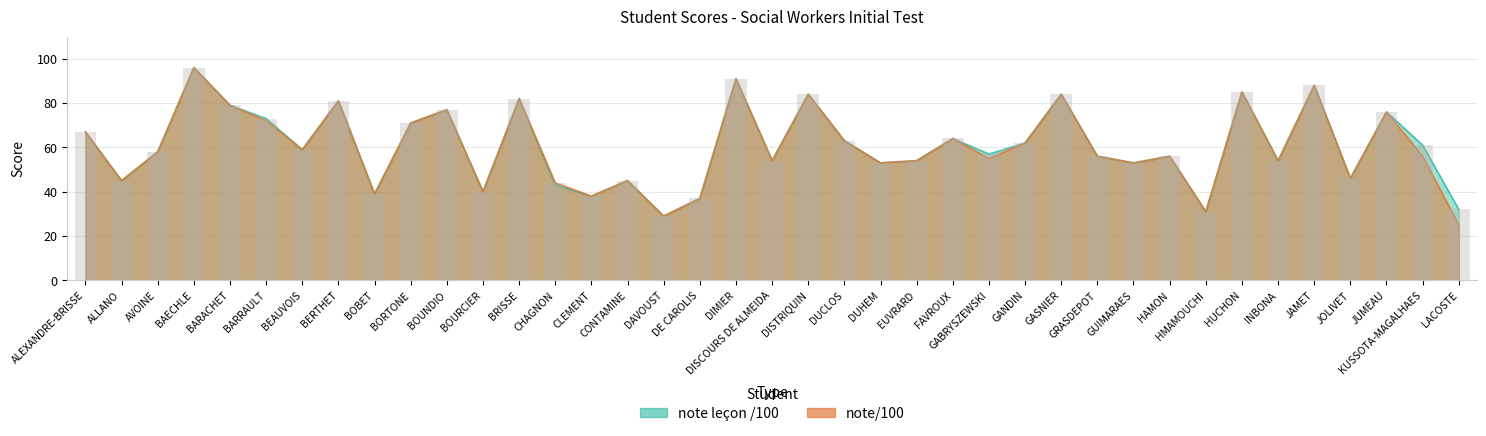

At which category is the sum across all series the highest?

BAECHLE